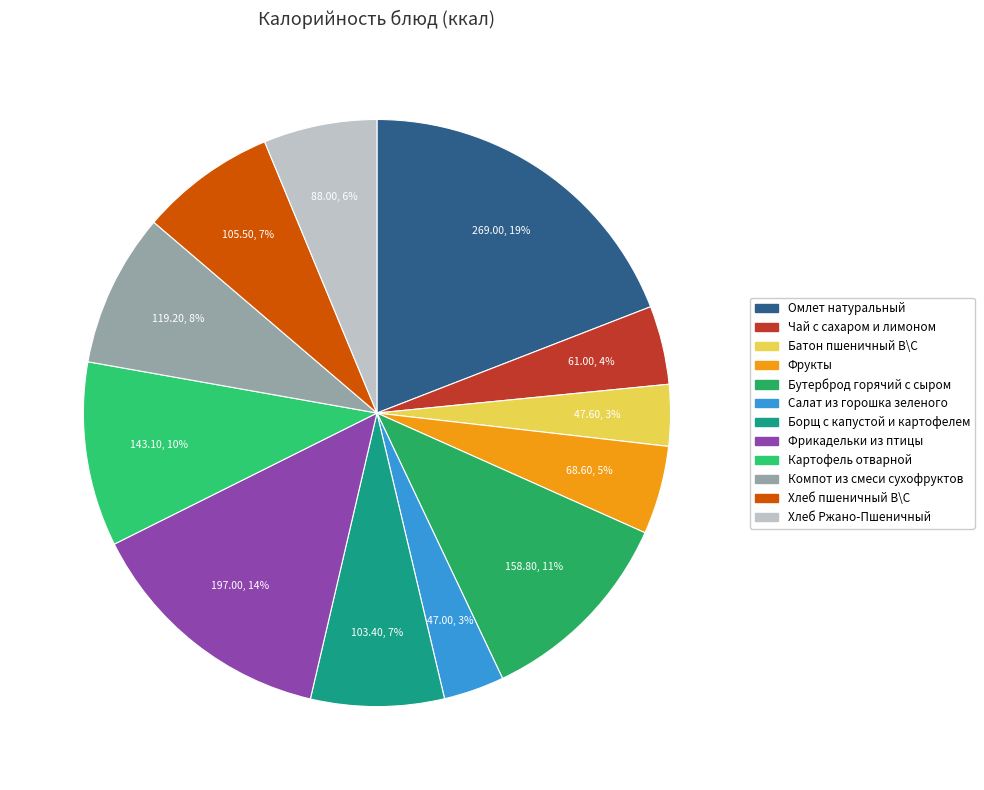

How many slices are in this pie chart?

12